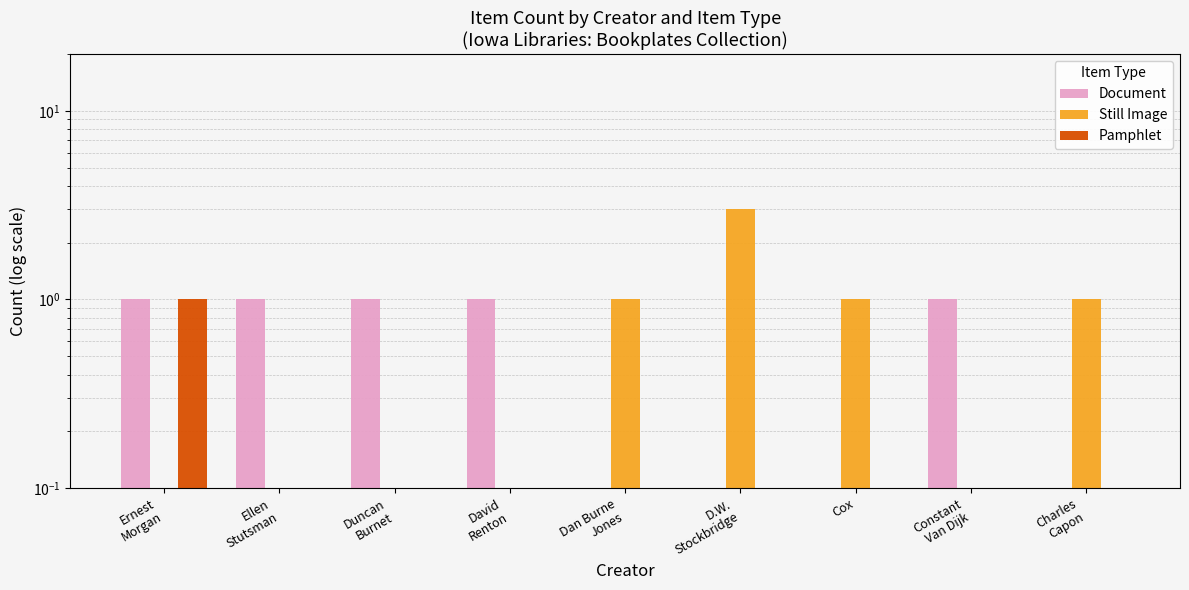

Reading left to right, transcribe all the data shown in this chart.

Document: 1.0	1.0	1.0	1.0	0.0	0.0	0.0	1.0	0.0
Still Image: 0.0	0.0	0.0	0.0	1.0	3.0	1.0	0.0	1.0
Pamphlet: 1.0	0.0	0.0	0.0	0.0	0.0	0.0	0.0	0.0